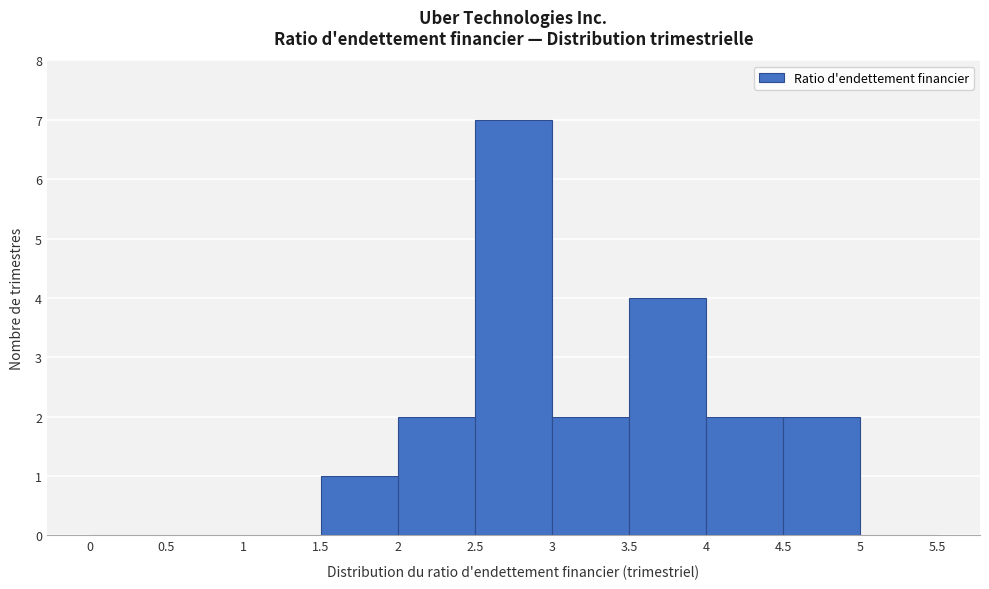

Reading left to right, transcribe this chart: for each bar, give the range it covers on the x-axis and its height. The values are not printed on the chart, so give them approximately, as read against the axis.

0 to 0.5: 0
0.5 to 1: 0
1 to 1.5: 0
1.5 to 2: 1
2 to 2.5: 2
2.5 to 3: 7
3 to 3.5: 2
3.5 to 4: 4
4 to 4.5: 2
4.5 to 5: 2
5 to 5.5: 0